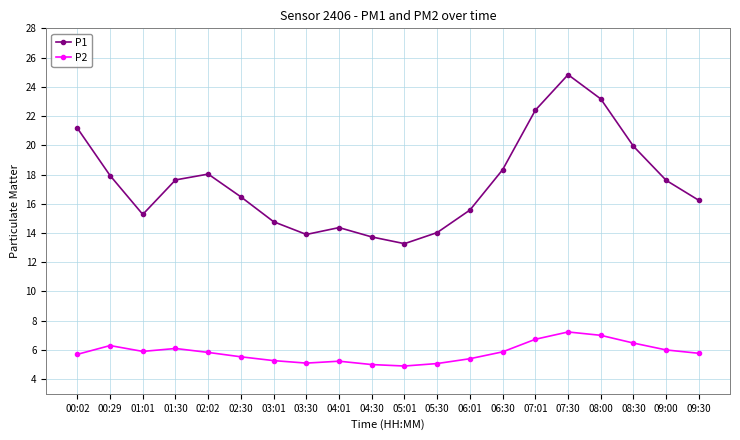

How many data points in P1 are less than 17?

10